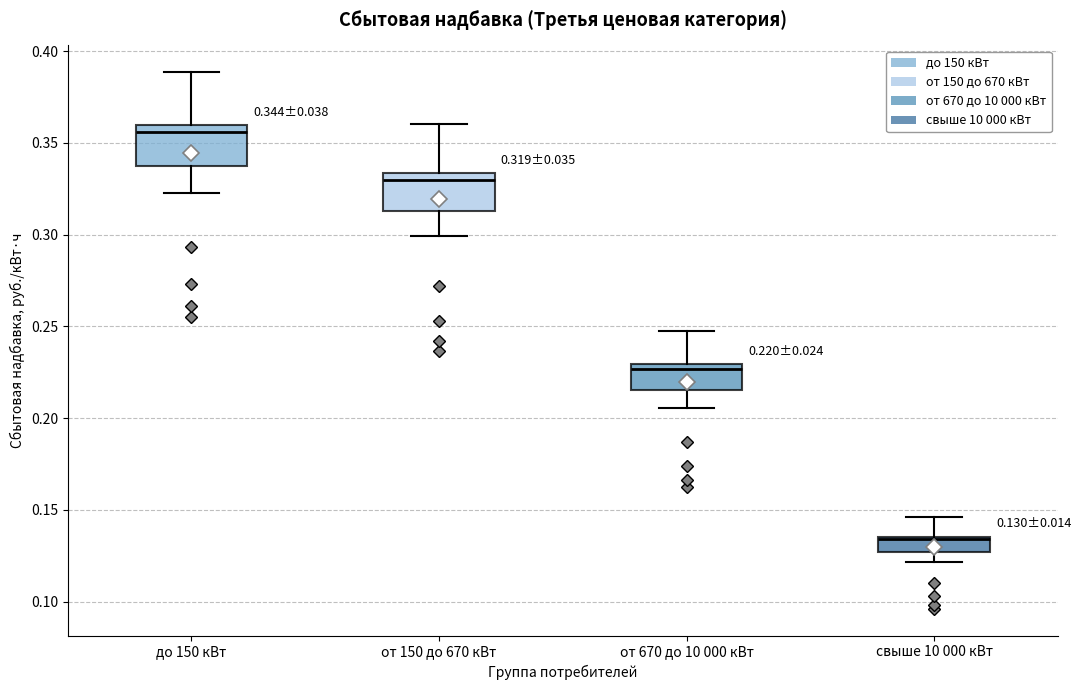

Which box's median line is the lowest?

свыше 10 000 кВт